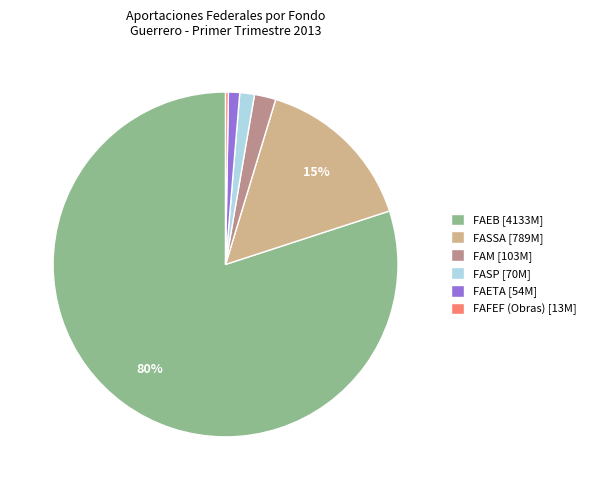

To the nearest percent, what portion does FAM [103M] represent?

2%